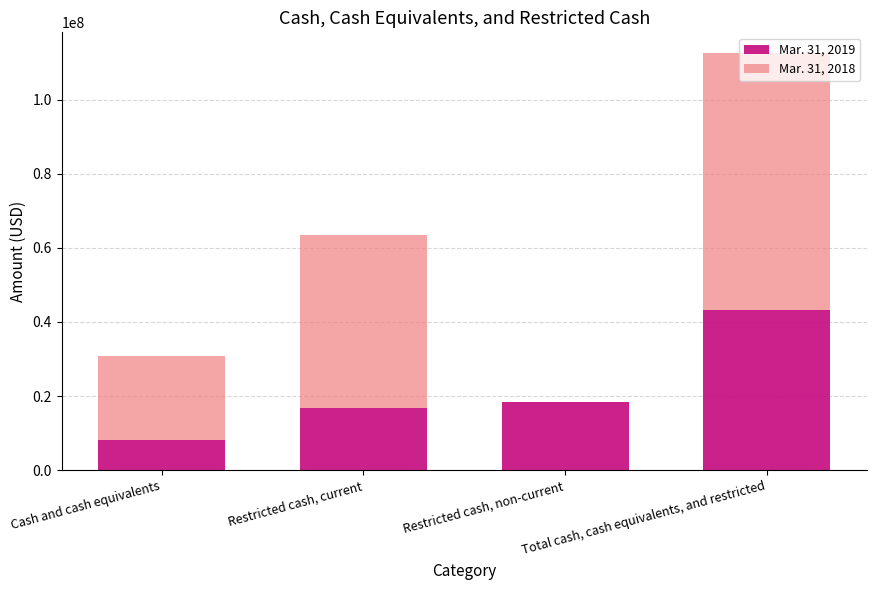

True or false: Mar. 31, 2019 has a value of 10858670 at Restricted cash, current.

False